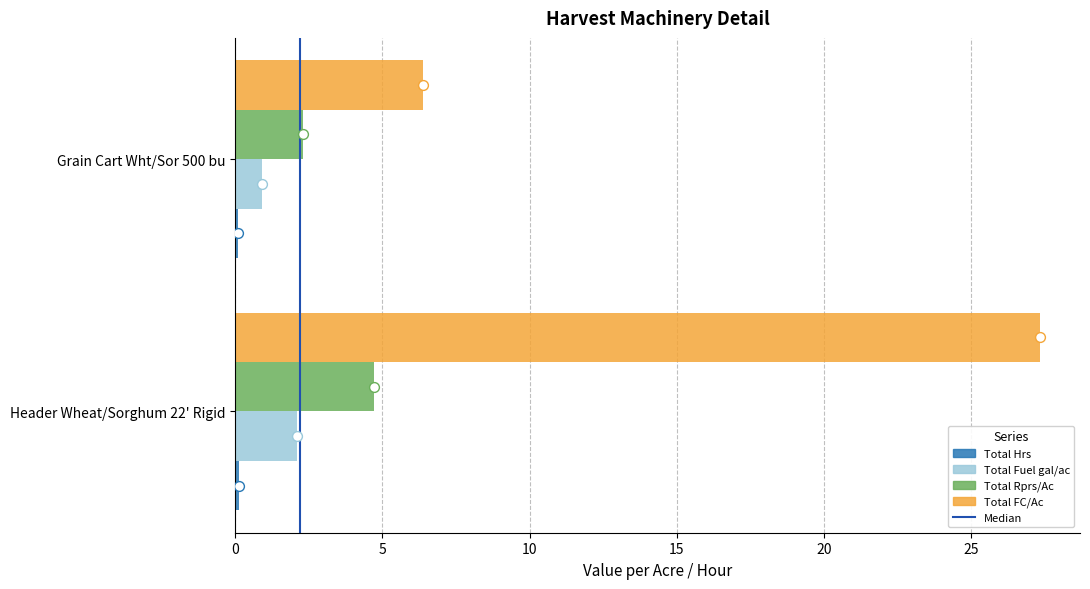

Is the value of Total Hrs at 5 greater than the value of Median at 5?

No